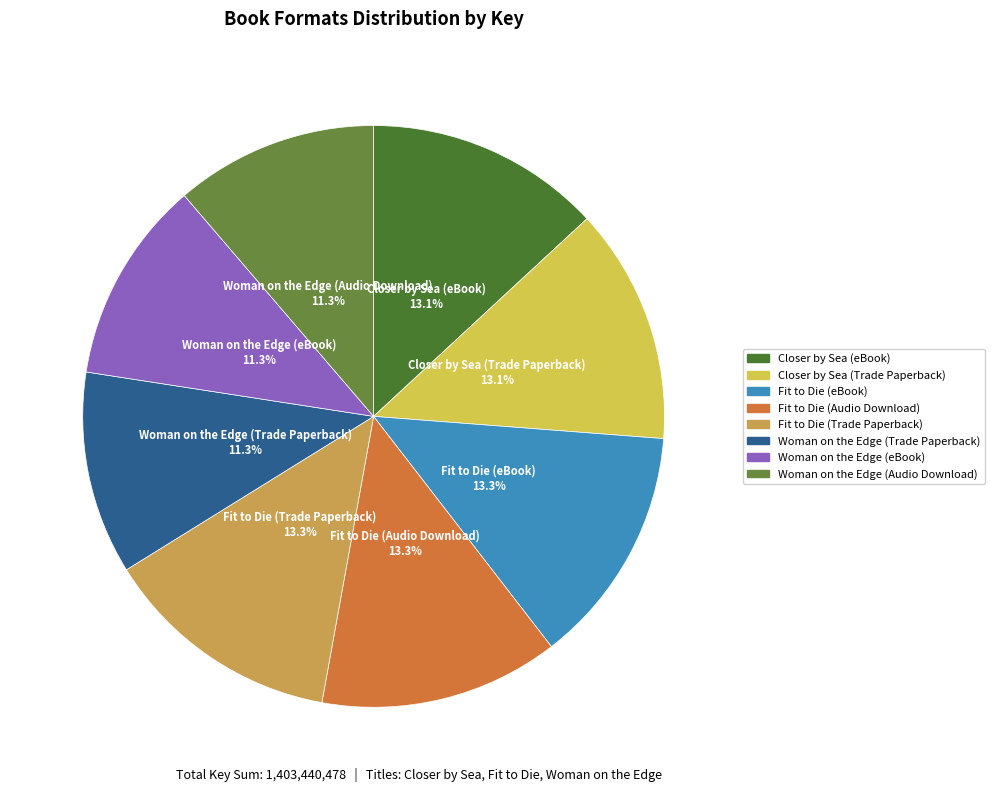

How much of the chart is everything except Fit to Die (Audio Download)?

86.7%